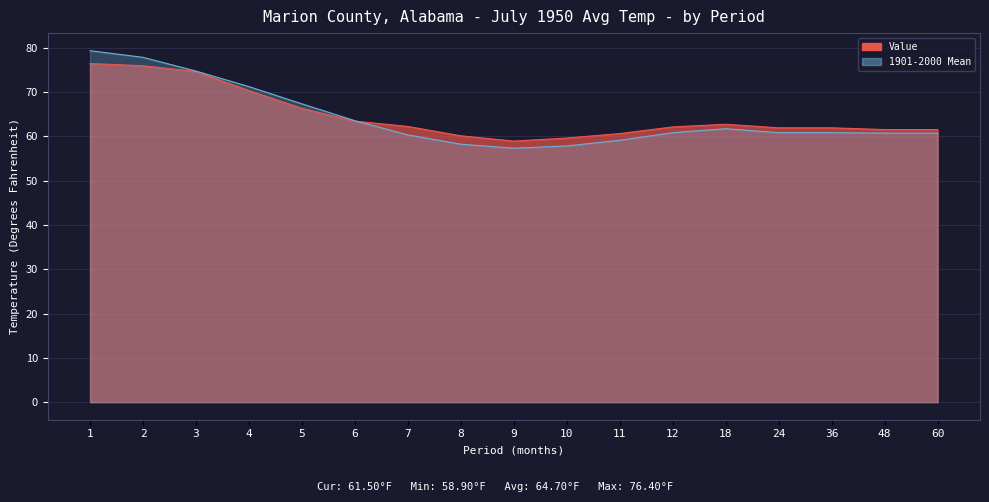

After their last crossing, which series has the higher values: 1901-2000 Mean or Value?

Value